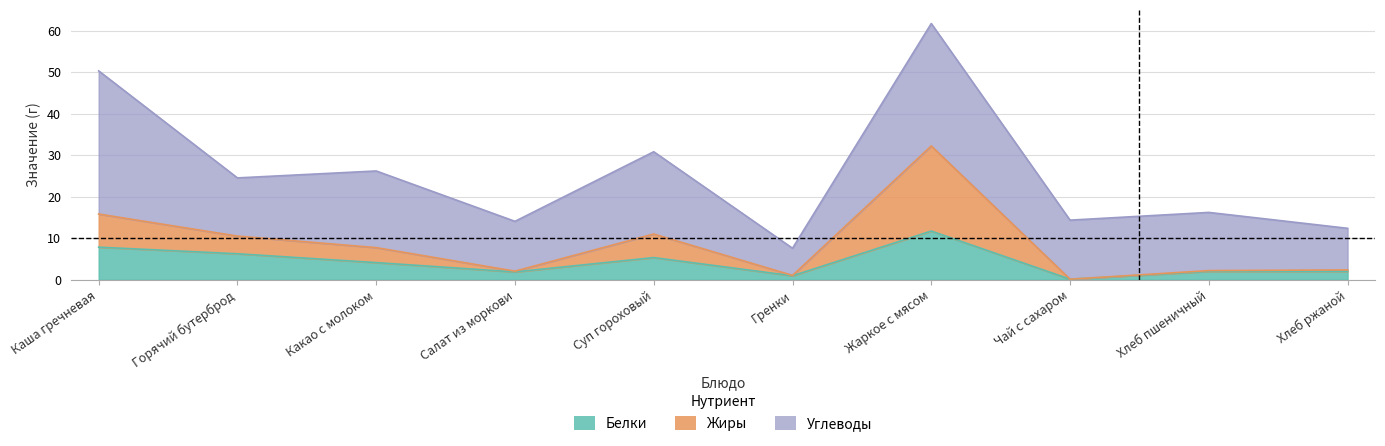

What is the average value of the Белки series?

4.2